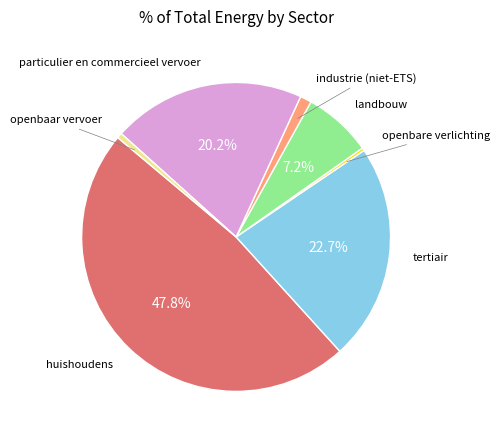

How many segments does this pie chart have?

7